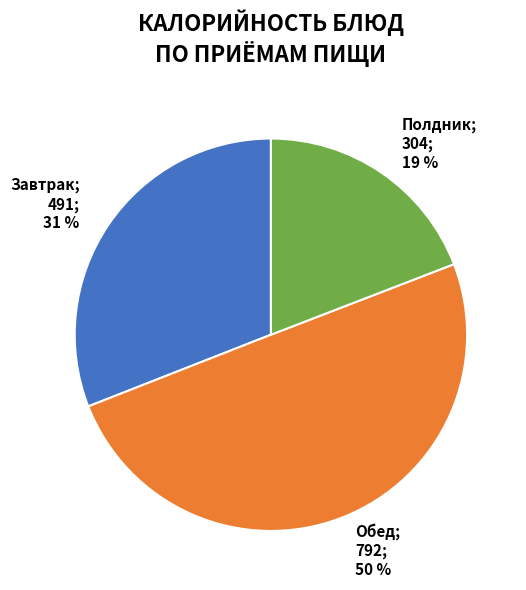

Which category has the biggest portion of the pie?

Обед; 792; 50 %